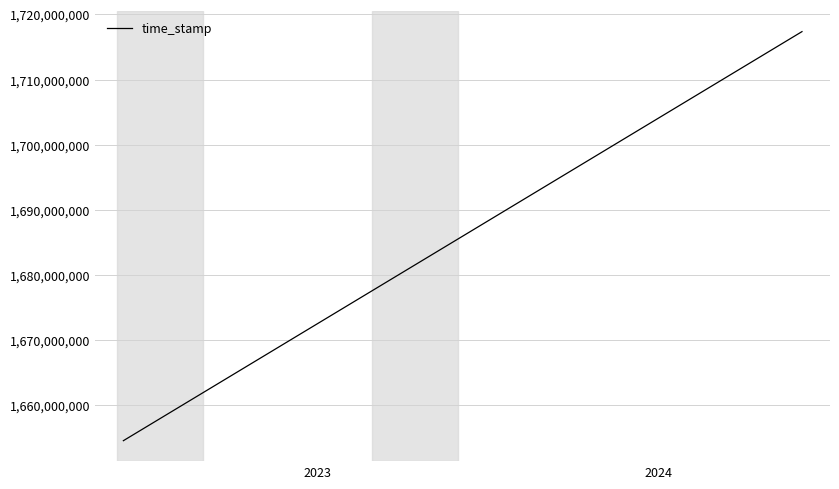

What is the maximum value shown in the chart?

1717369881